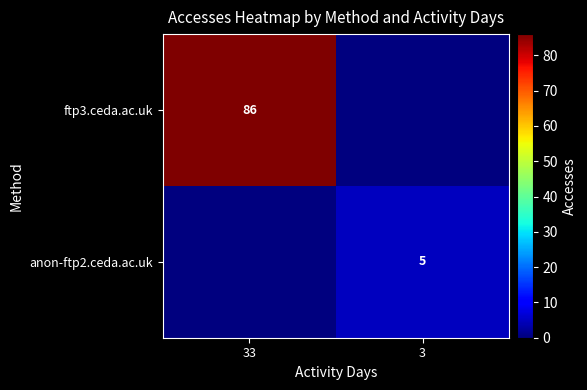

How many categories are shown in the chart?

2